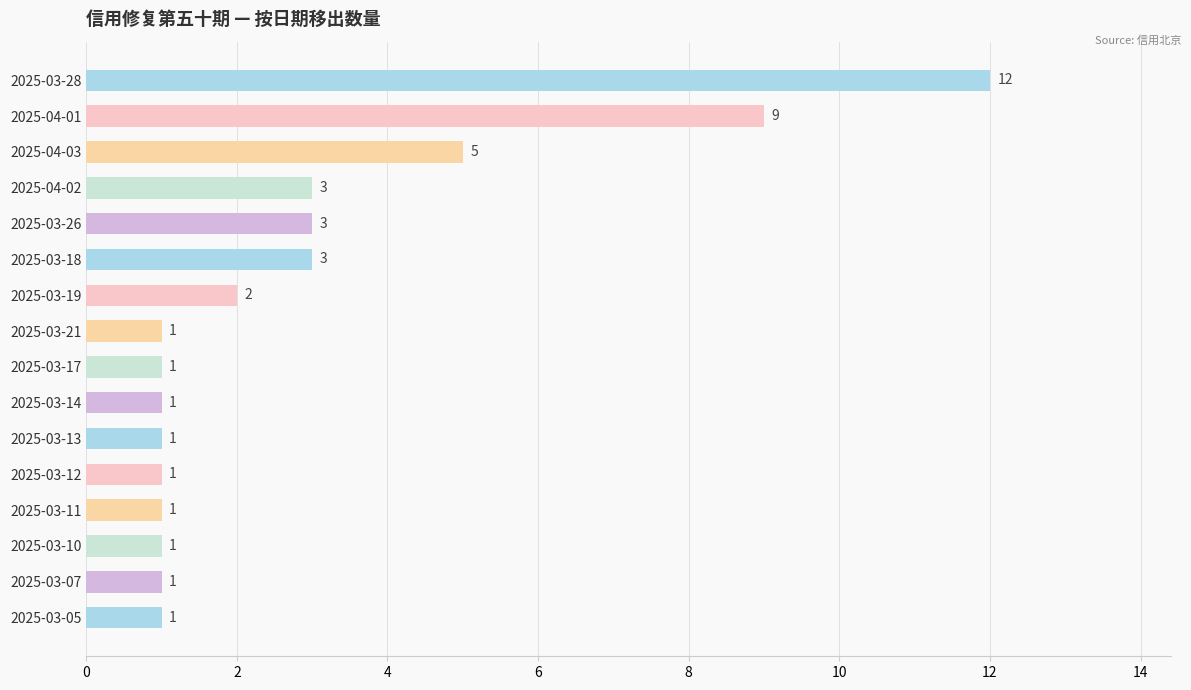

Where is the data nearest to the value 6?

2025-04-03